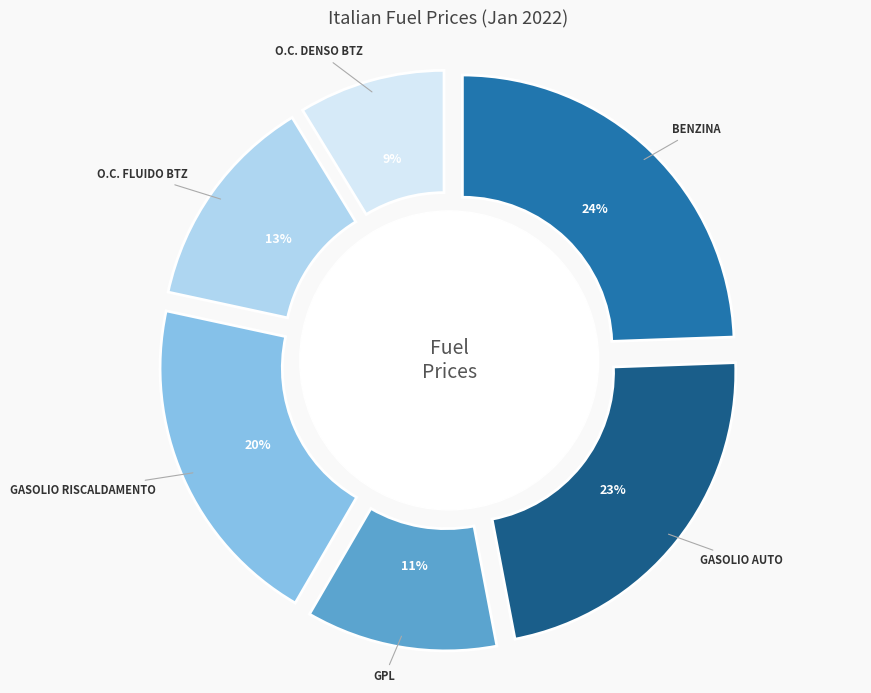

How many segments does this pie chart have?

6